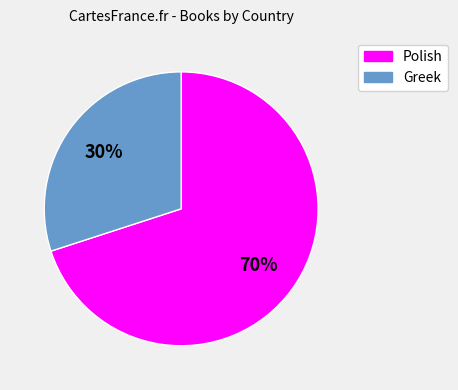

Which slice is the smallest?

Greek